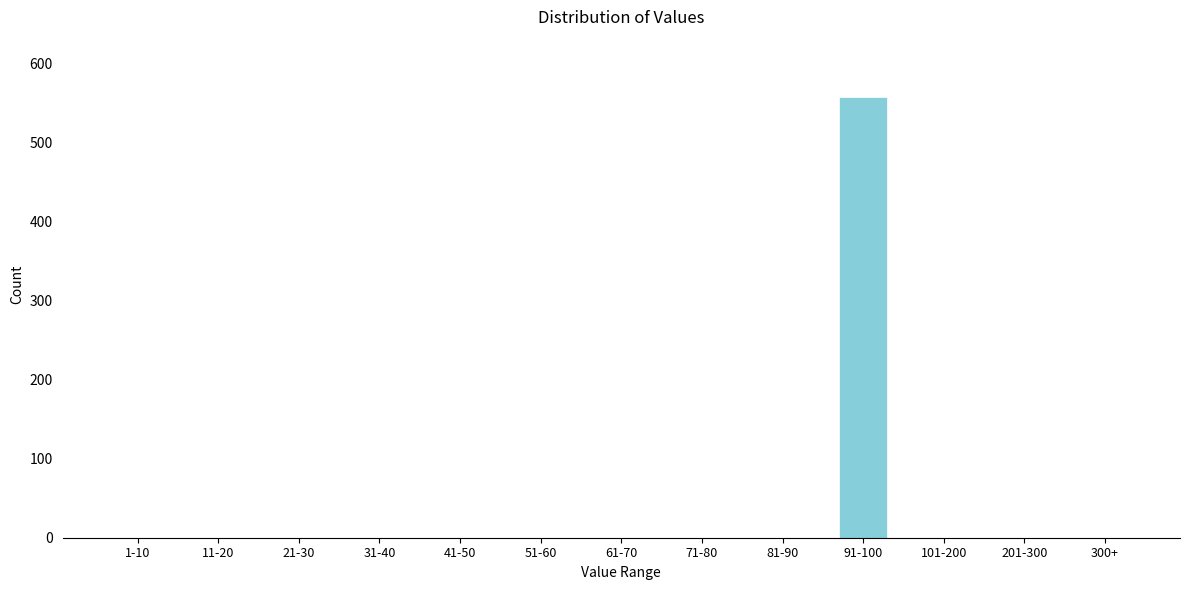

What is the sum of all values?

557